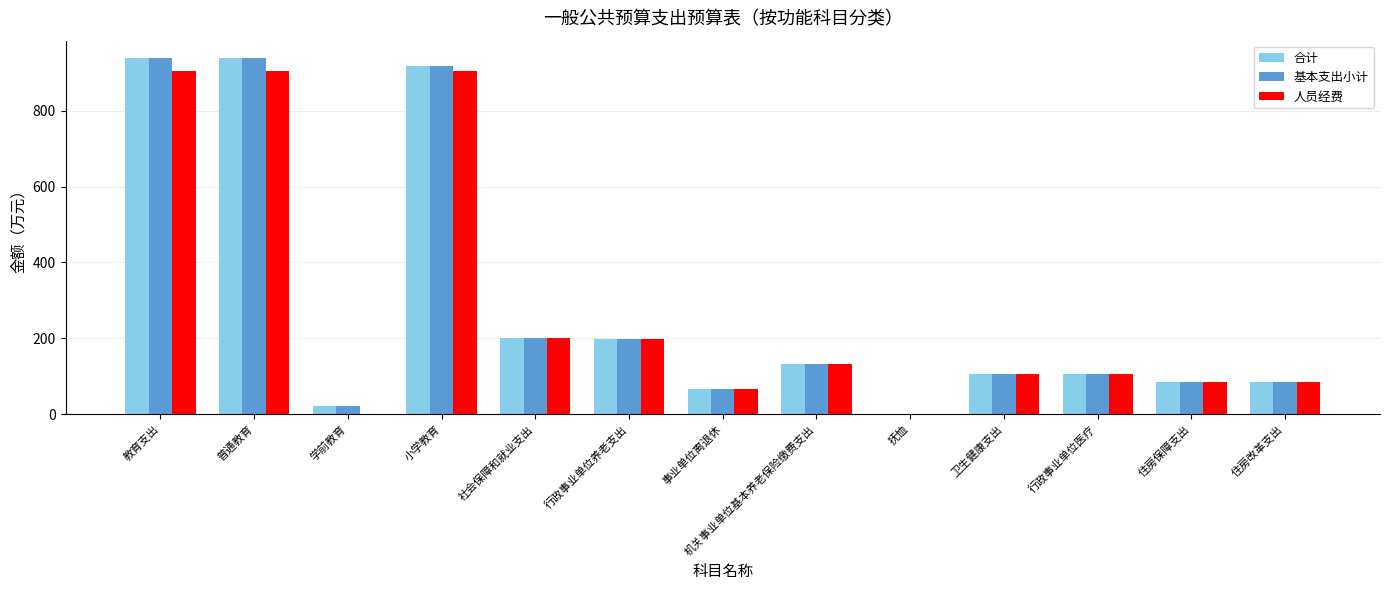

Are the bars horizontal?

No